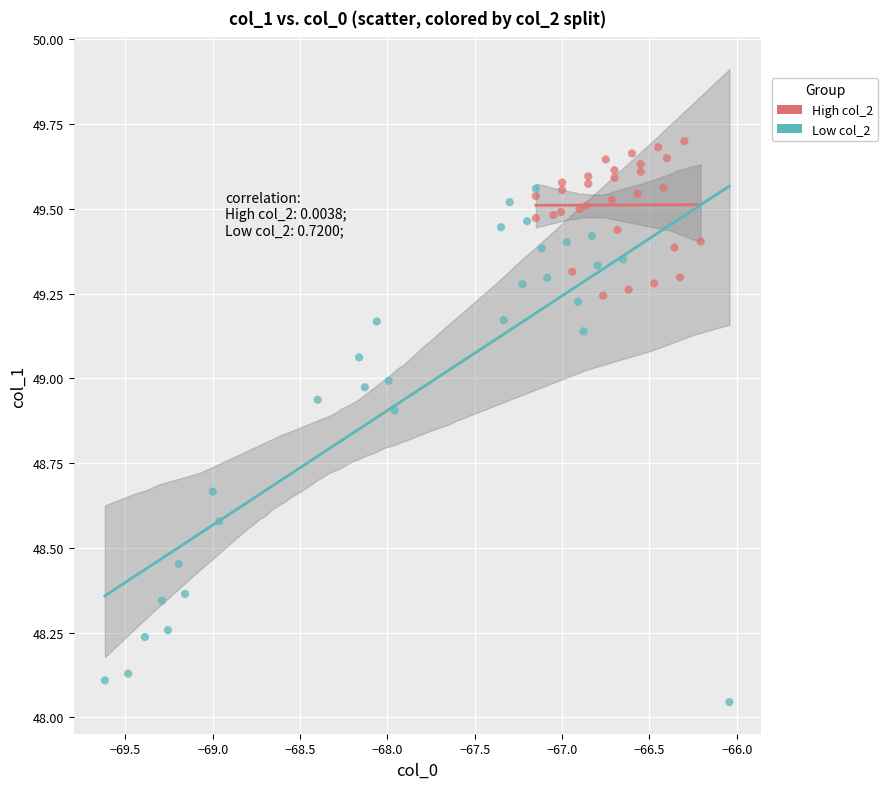

Which series has the widest spread of Y values?

Low col_2